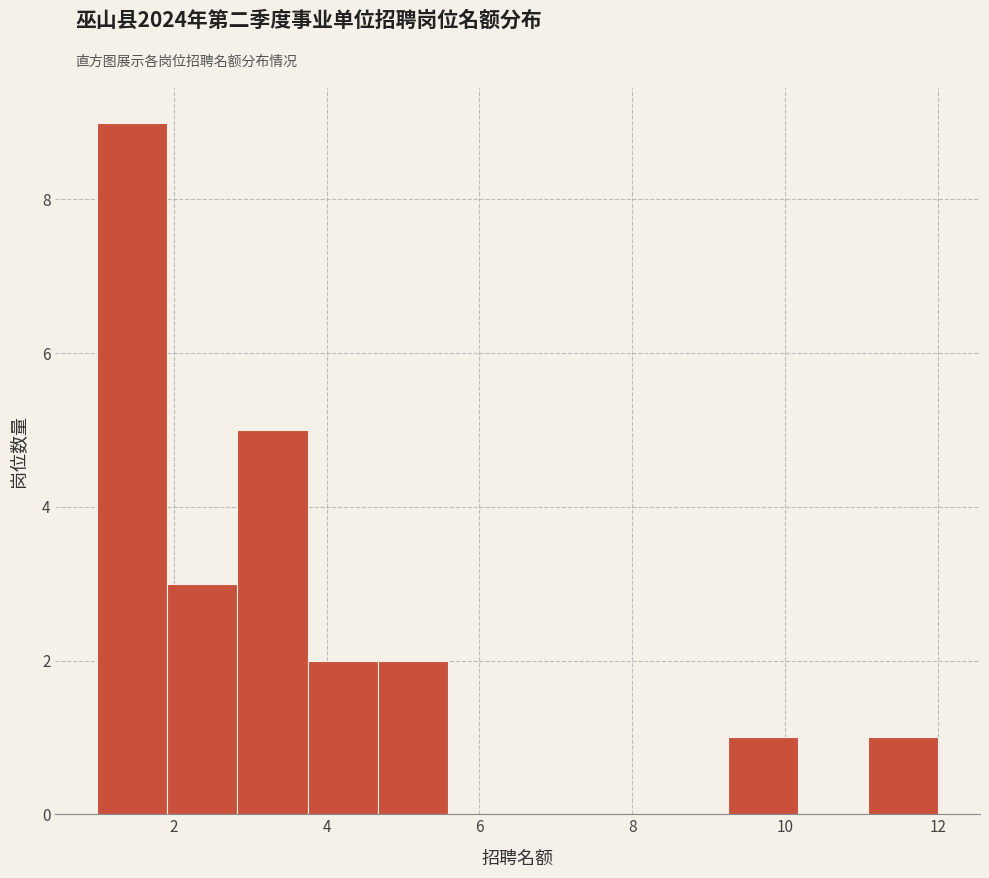

Reading left to right, transcribe this chart: for each bar, give the range it covers on the x-axis and its height. Neither the bar edges nor the heights are printed on the chart, so give them approximately, as read against the axes.

1.0 to 2.0: 9
2.0 to 2.8: 3
2.8 to 3.8: 5
3.8 to 4.6: 2
4.6 to 5.6: 2
5.6 to 6.6: 0
6.6 to 7.4: 0
7.4 to 8.4: 0
8.4 to 9.2: 0
9.2 to 10.2: 1
10.2 to 11.0: 0
11.0 to 12.0: 1